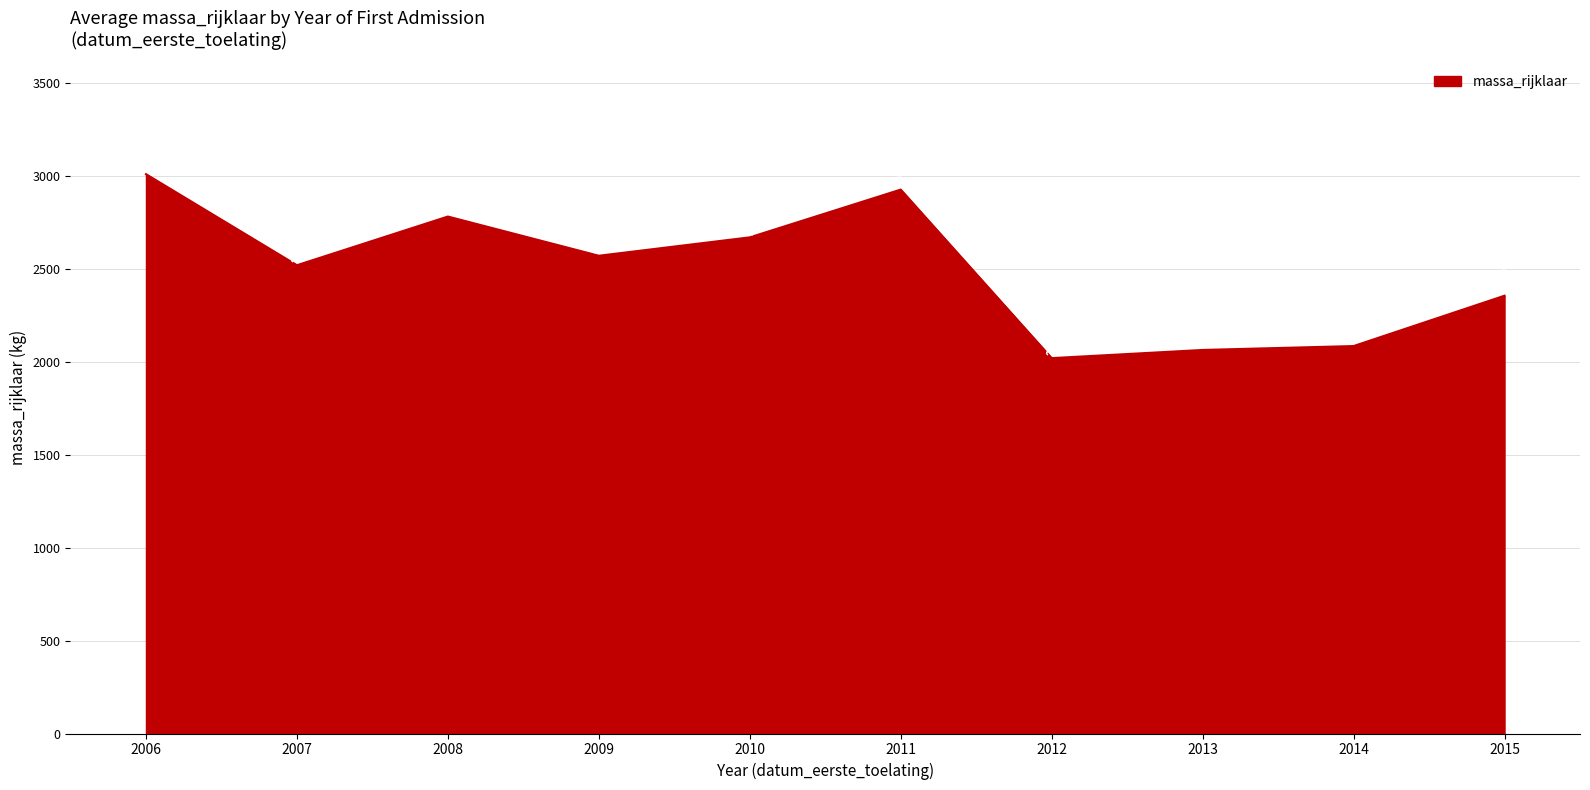

Rank the categories by value from highest to lowest.

2006, 2011, 2008, 2010, 2009, 2007, 2015, 2014, 2013, 2012